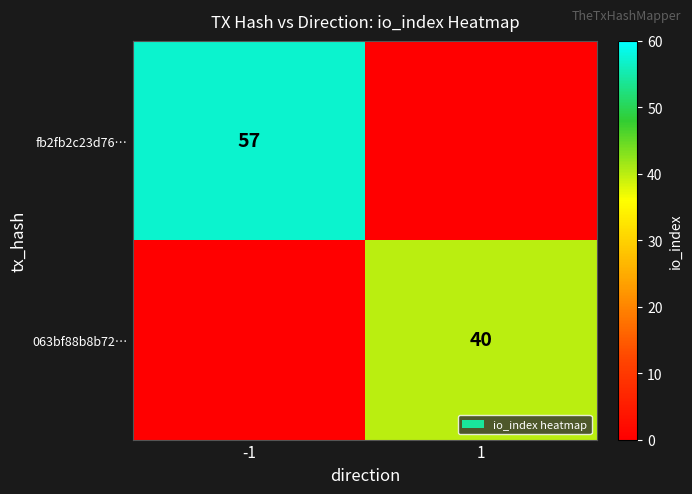

The fb2fb2c23d76… series shows 57 at -1. True or false?

True